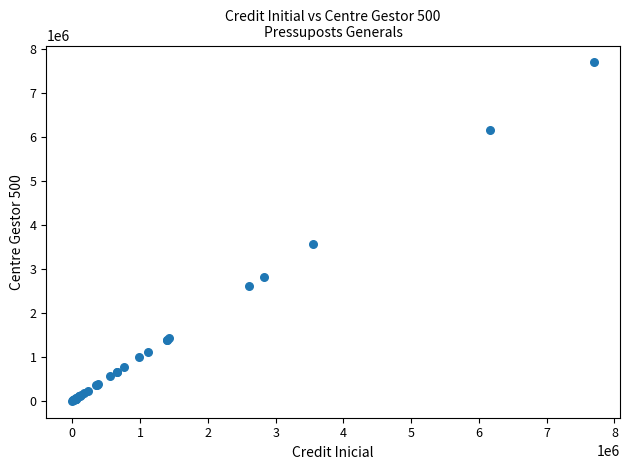

What Y value in the scatter plot is closest to 3848349?

3556949